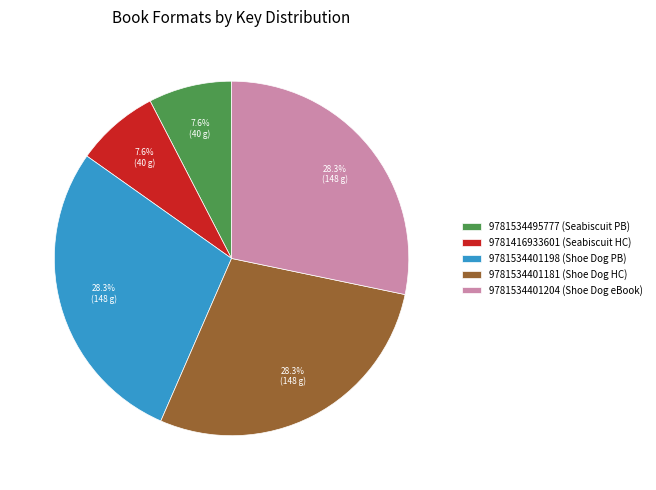

Do 9781534401181 and 9781416933601 together represent more than half of the pie?

No